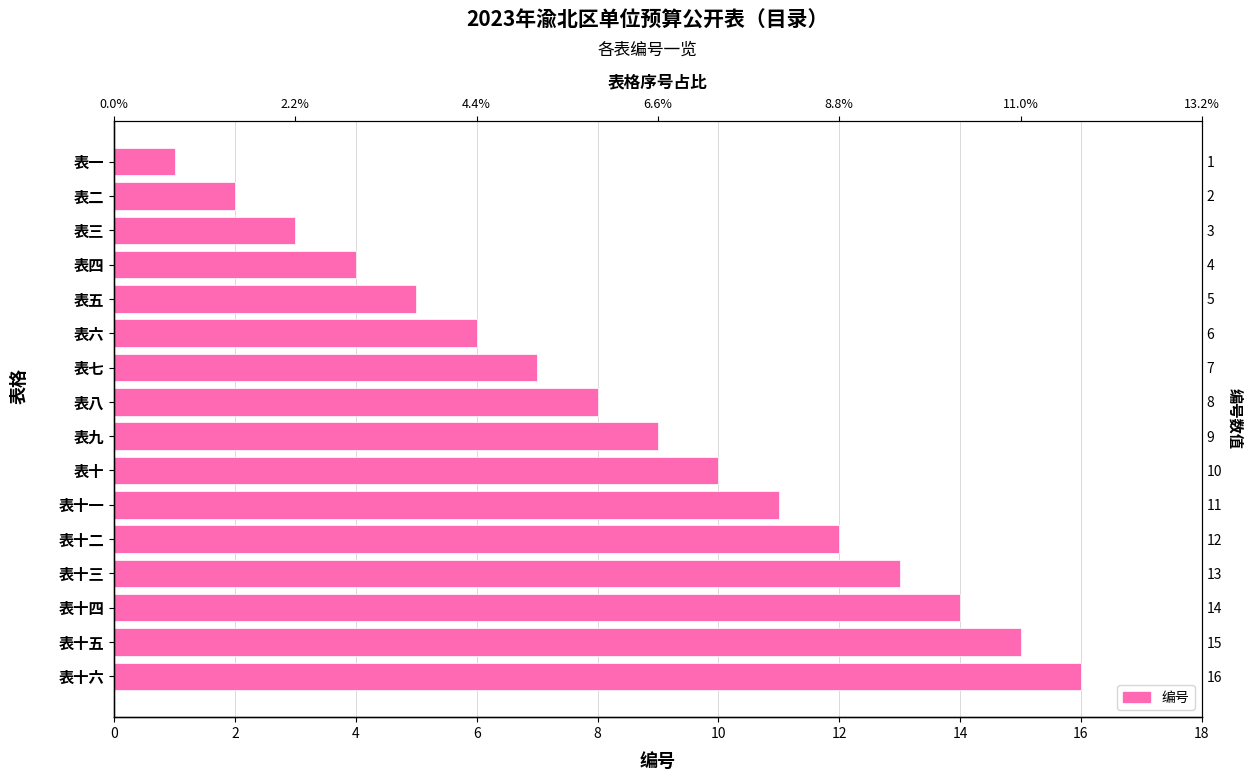

What is the maximum value shown in the chart?

16